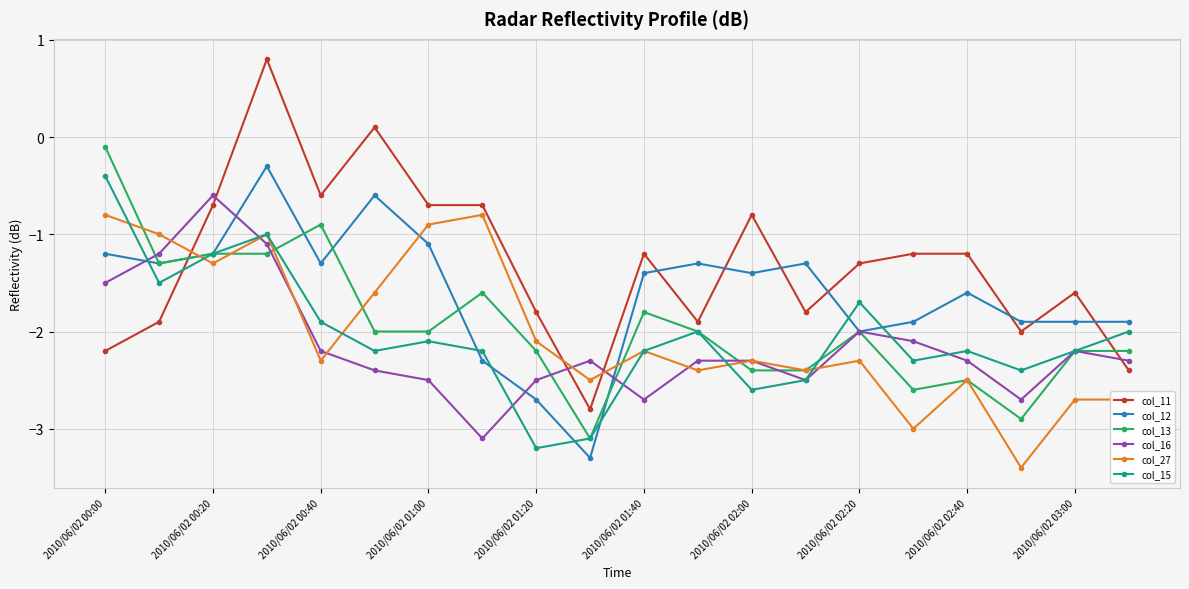

What is the minimum value for col_12?

-3.3